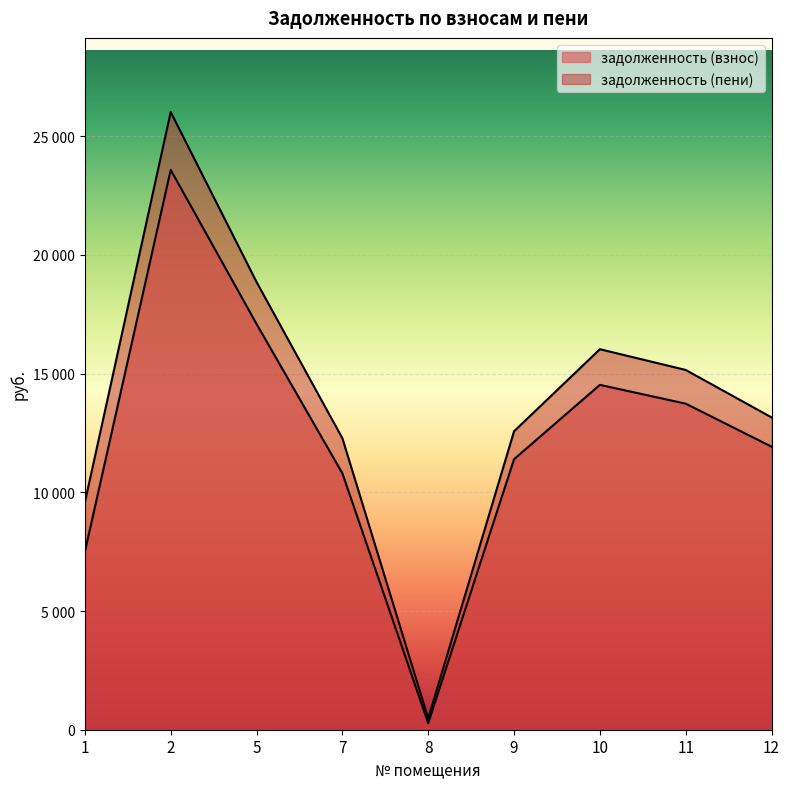

What is the value of the задолженность (взнос) point at the 6th from the left?

11393.8